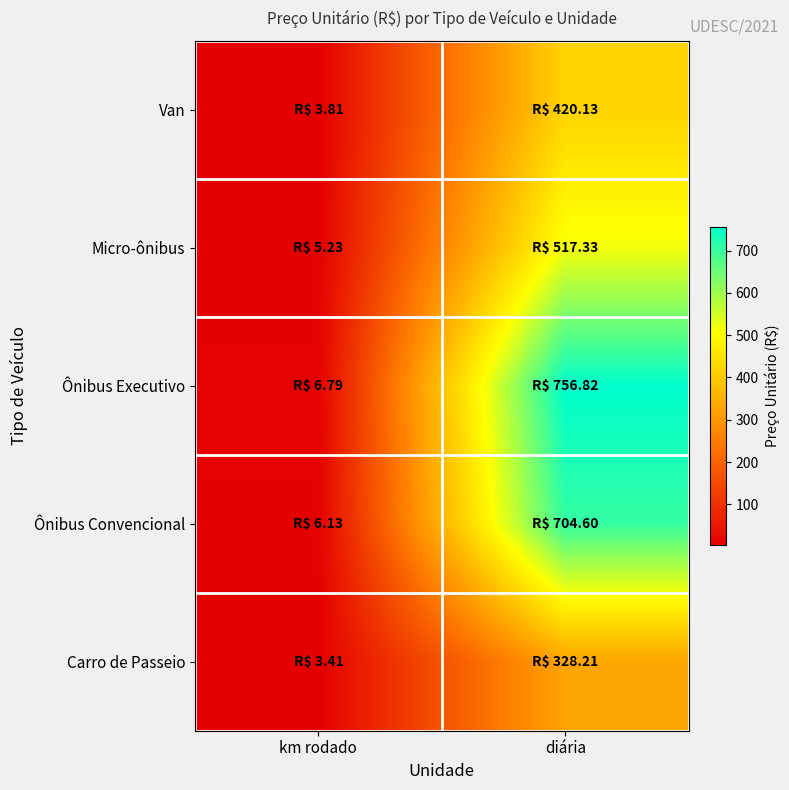

How many distinct data groups are displayed?

5